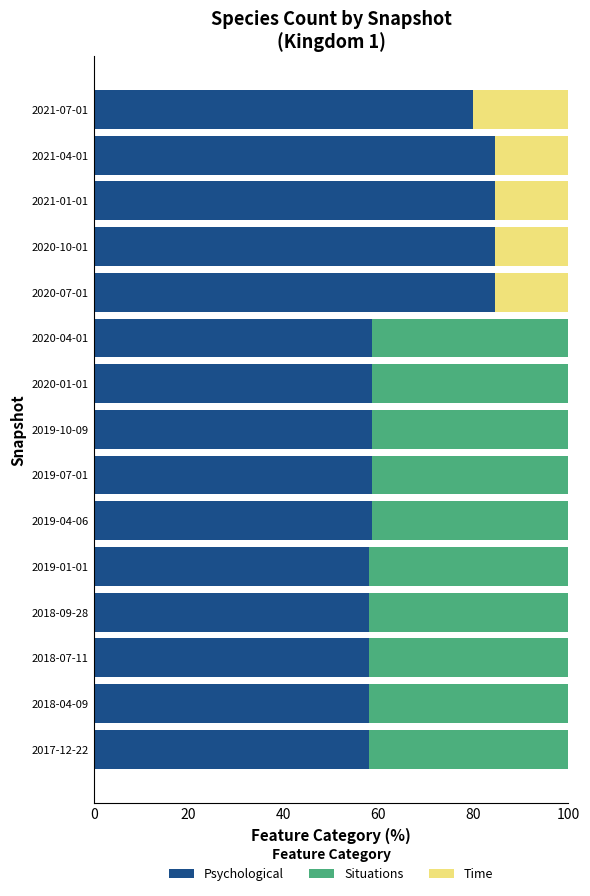

At how many categories does at least one series exceed 74?

5